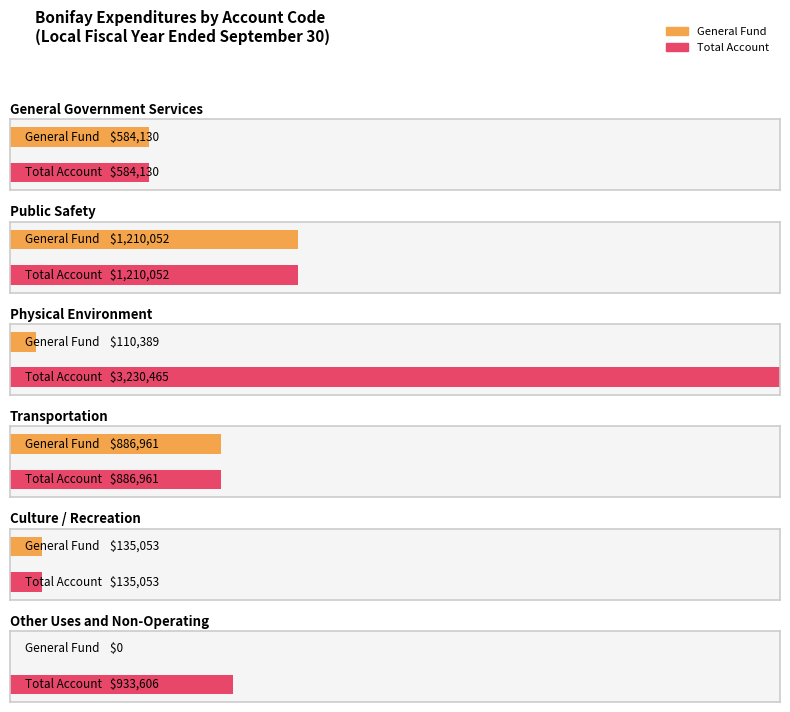

Is the value of General at Transportation greater than the value of Total Account at Public Safety?

No